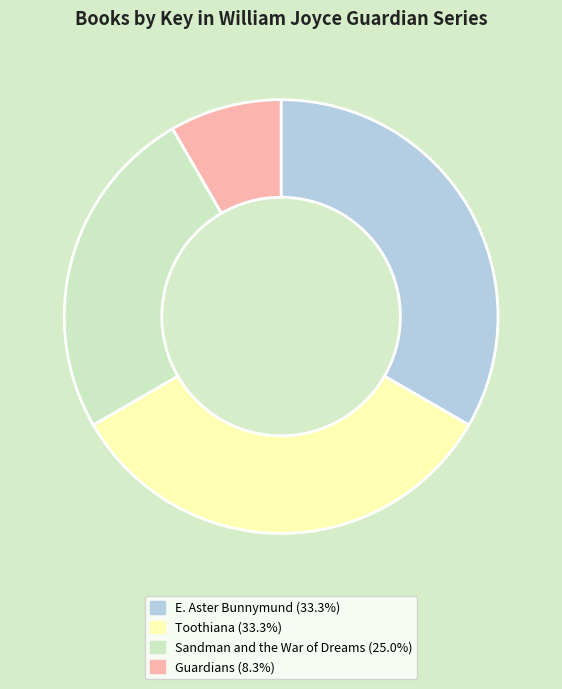

Does any single category account for the majority?

No